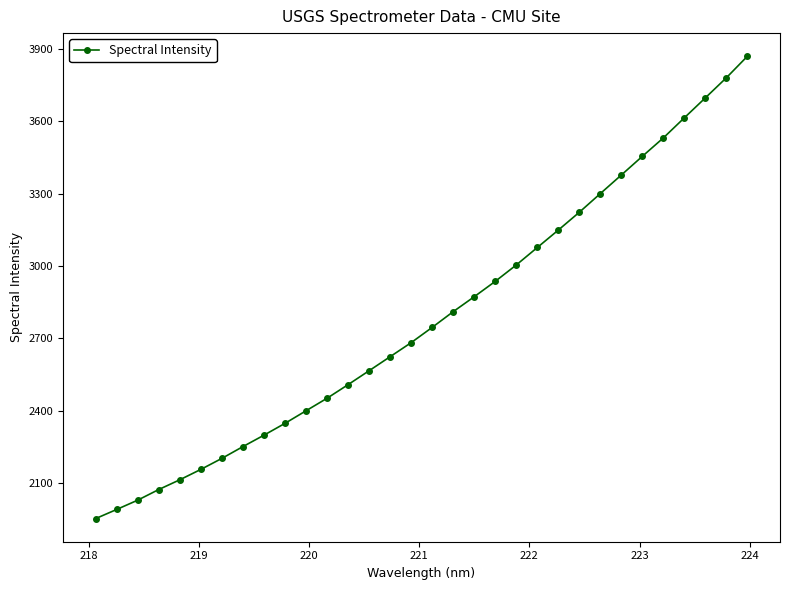

What is the smallest value displayed?

1952.7